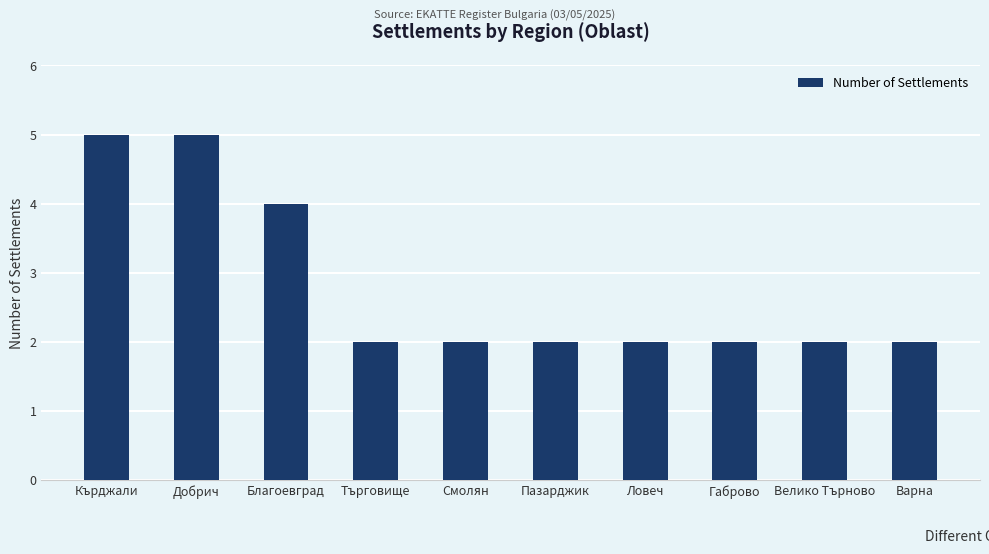

Count the number of categories in the chart.

10